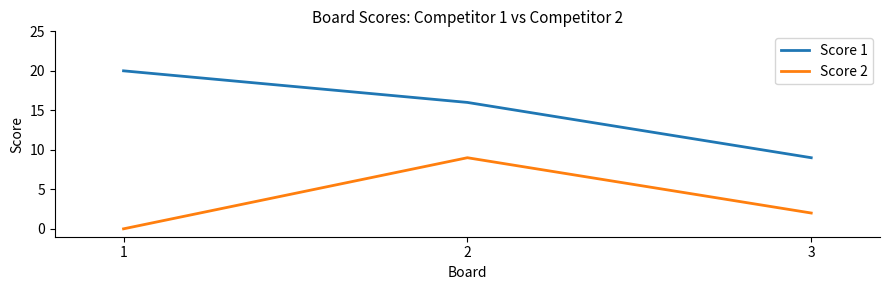

What is the spread (max minus min) of values at 1?

20